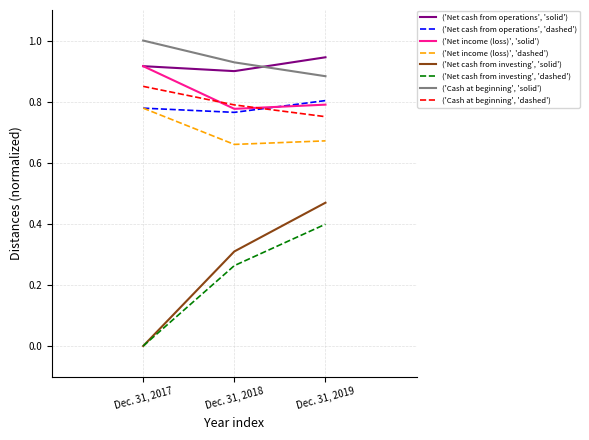

What are all the series names shown in the legend?

('Net cash from operations', 'solid'), ('Net cash from operations', 'dashed'), ('Net income (loss)', 'solid'), ('Net income (loss)', 'dashed'), ('Net cash from investing', 'solid'), ('Net cash from investing', 'dashed'), ('Cash at beginning', 'solid'), ('Cash at beginning', 'dashed')